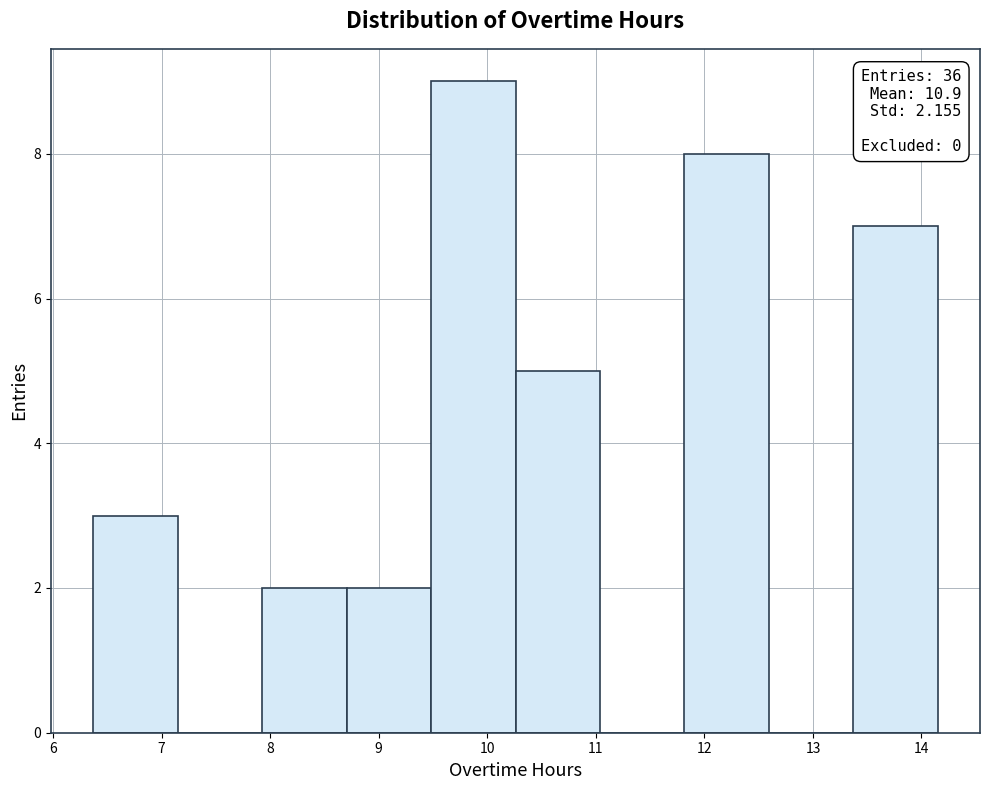

Which range on the x-axis has the tallest bar?

9.5 to 10.3